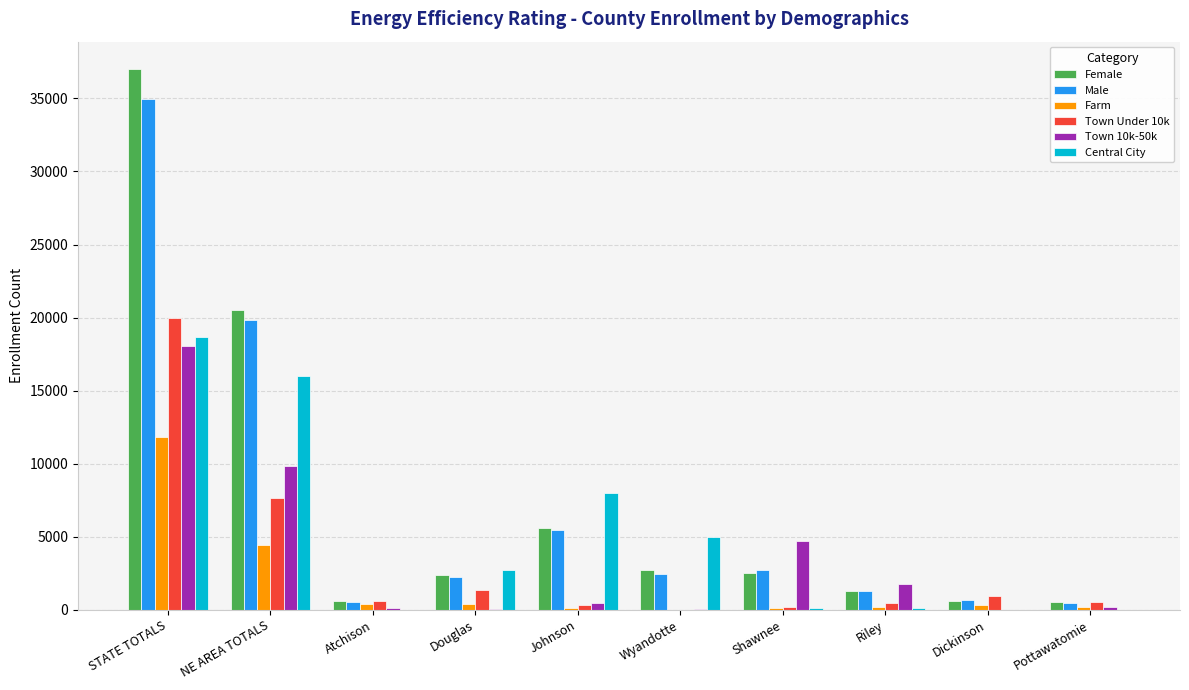

What is the sum of all Female values?

73799